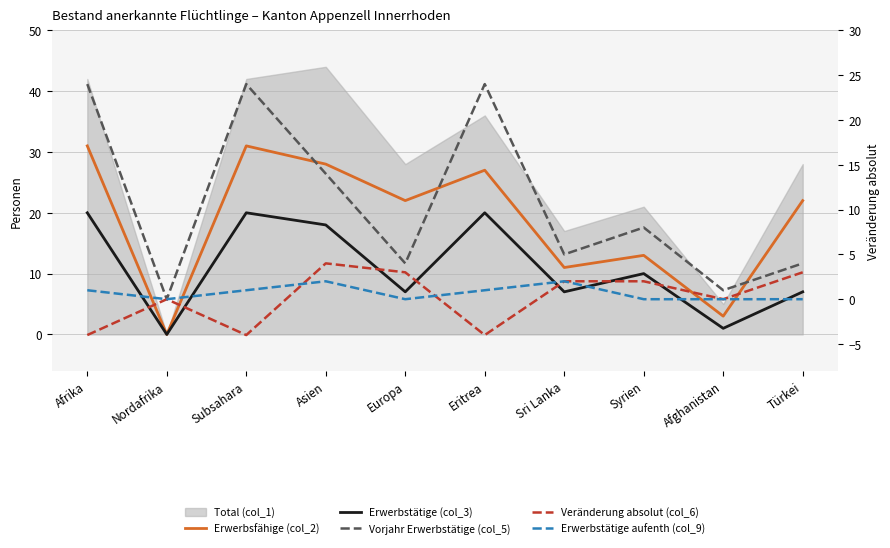

Is this an area chart (filled region under the line)?

No